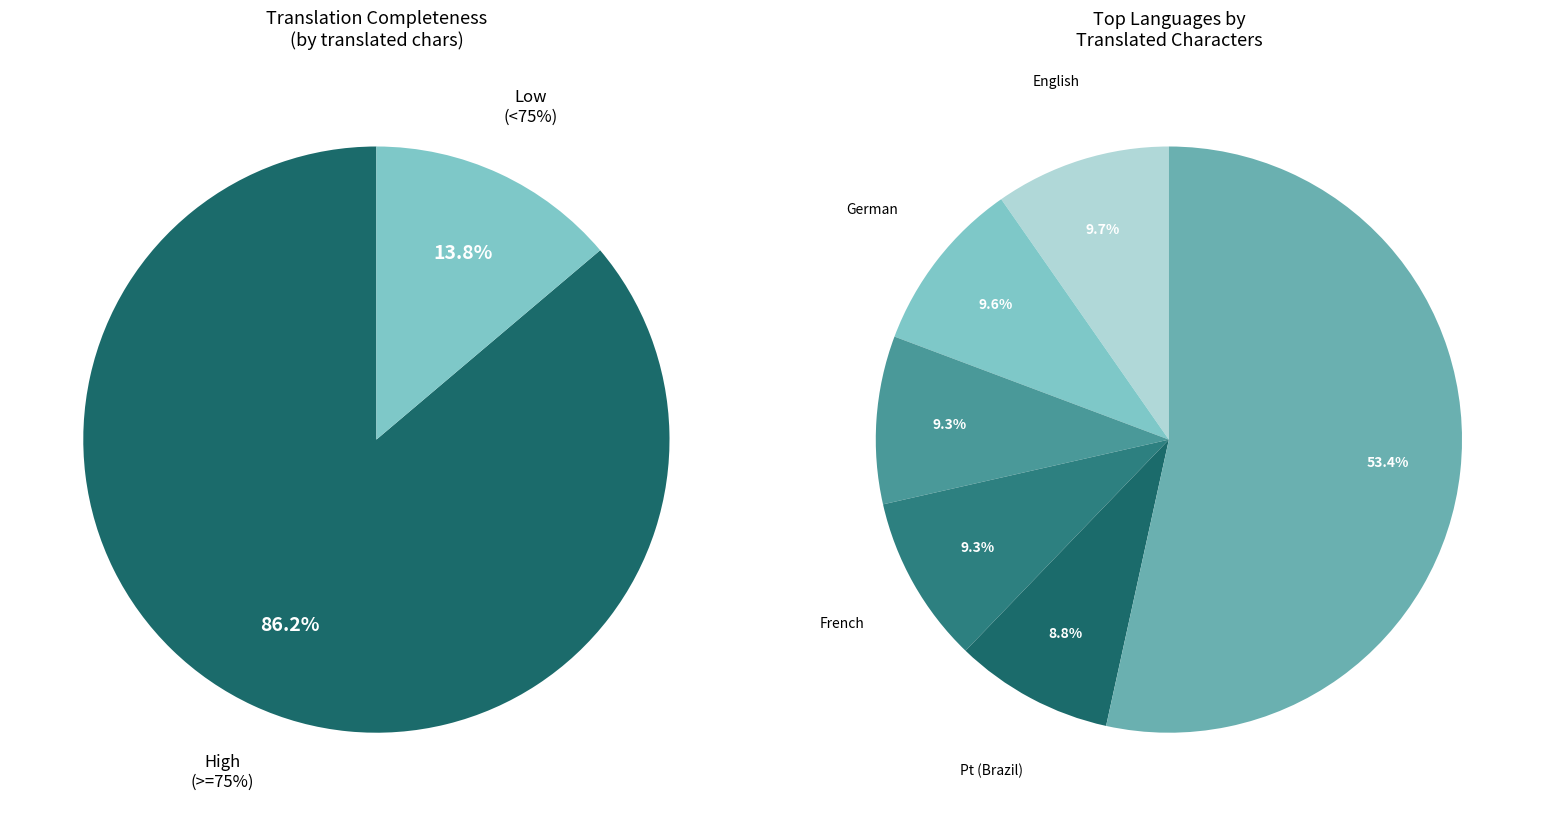

Is it true that 7 is 1% of the pie?

False